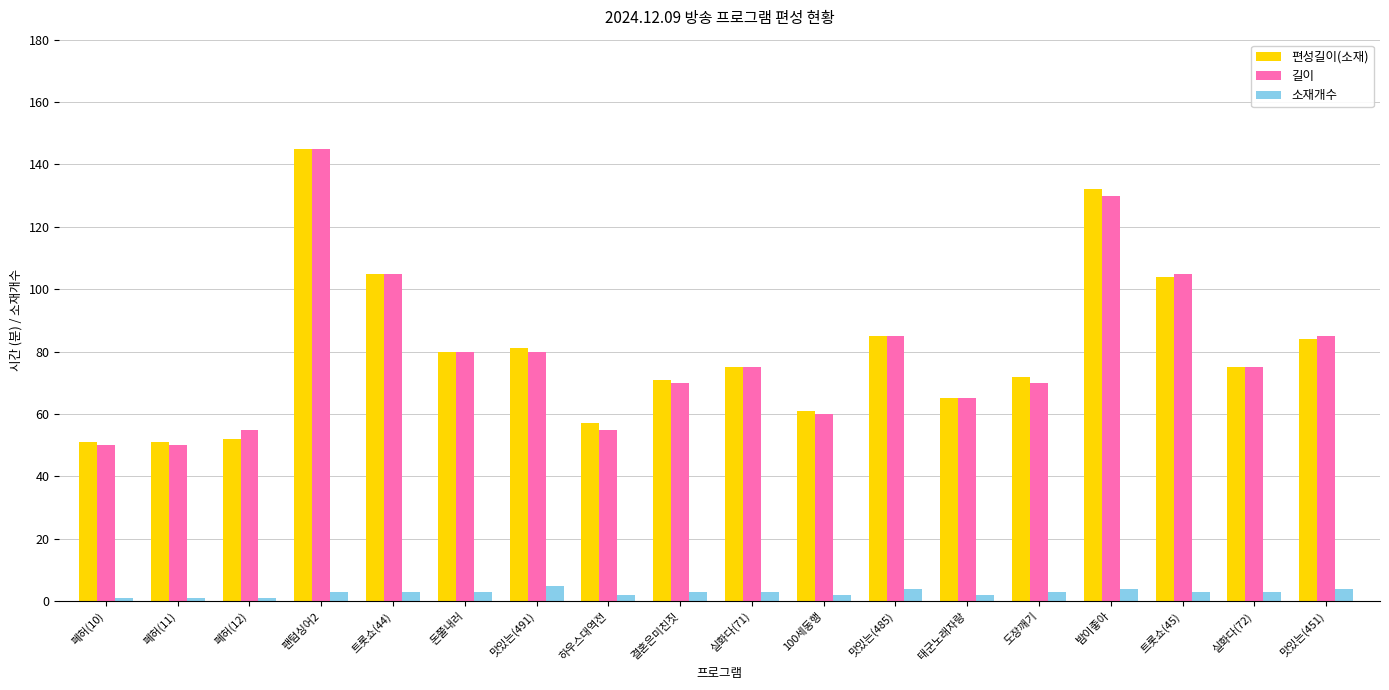

Which series has the largest range (max minus min)?

길이